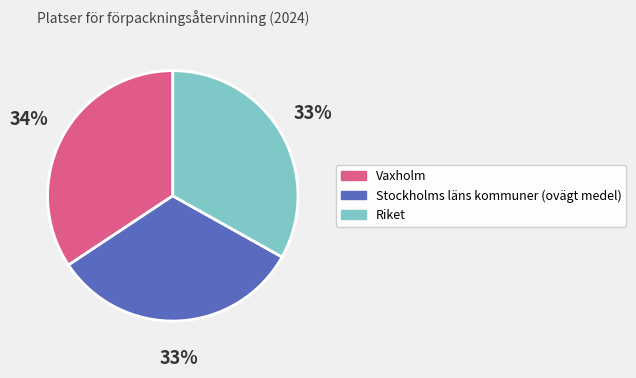

Which slice is the largest?

Vaxholm